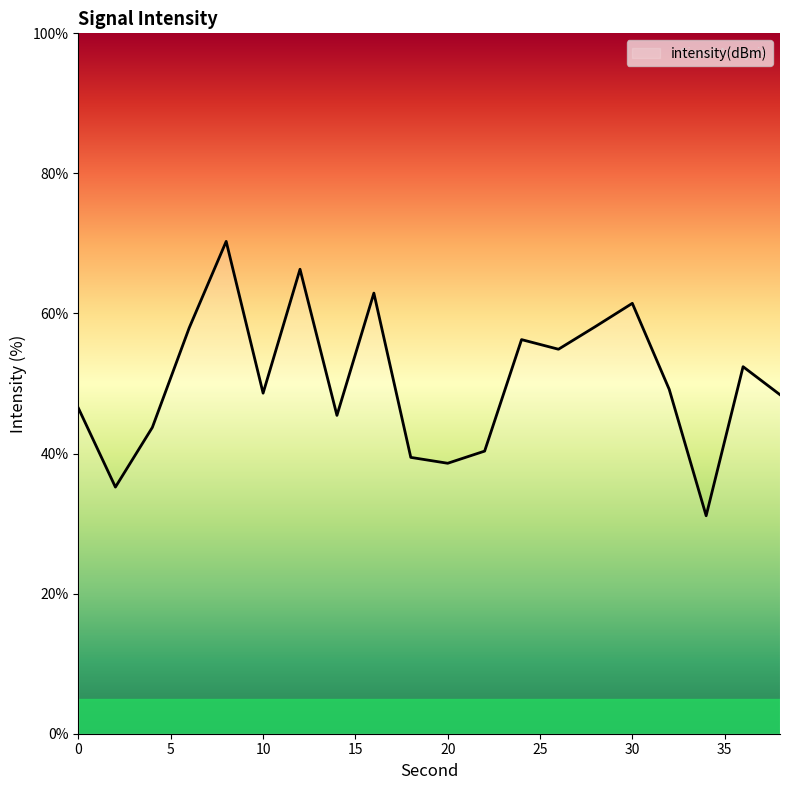

What is the difference between the maximum and minimum values?

39.2